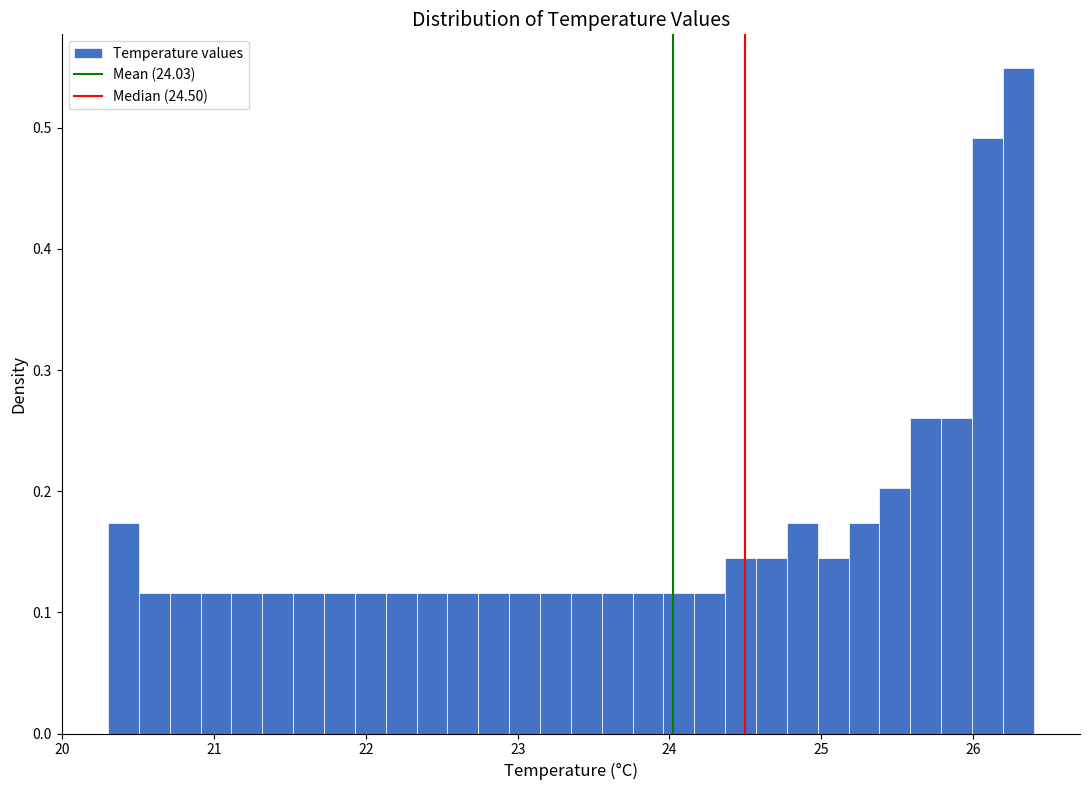

Read against the x-axis, roughly where is the centre of the tallest bar?

26.3